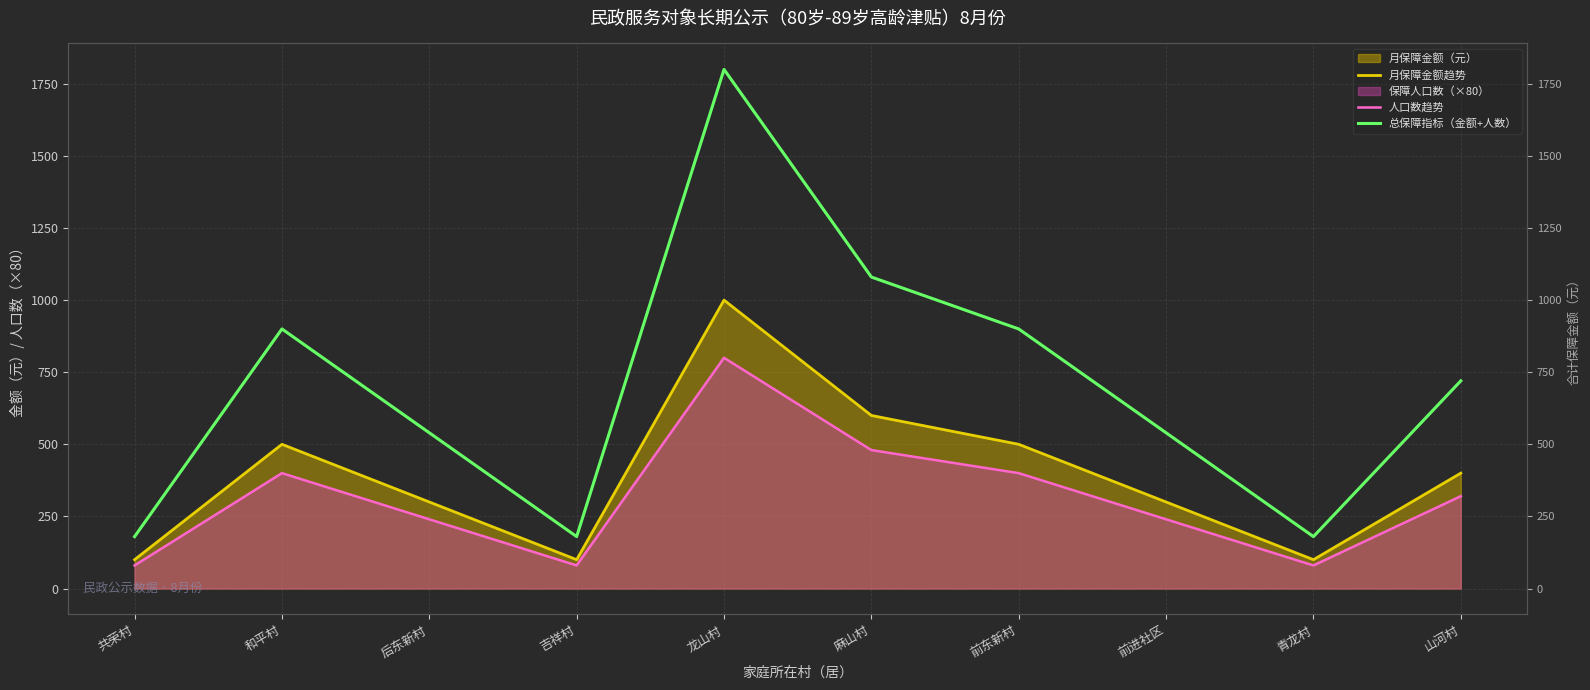

True or false: 总保障指标（金额+人数） has a value of 95 at 青龙村.

False